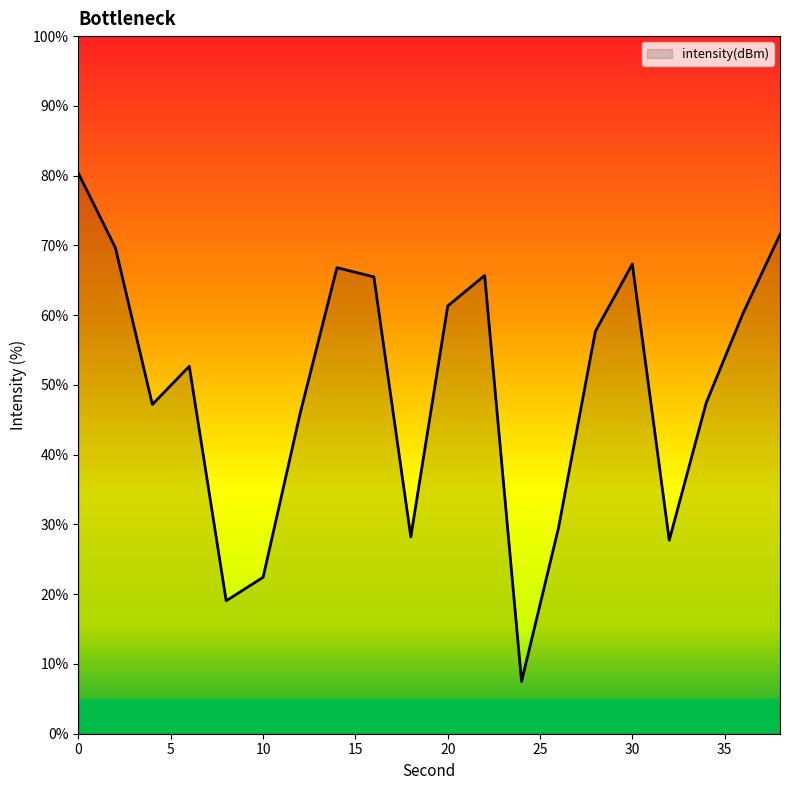

How many interior local peaks (higher than both neighbors) does the data have?

4